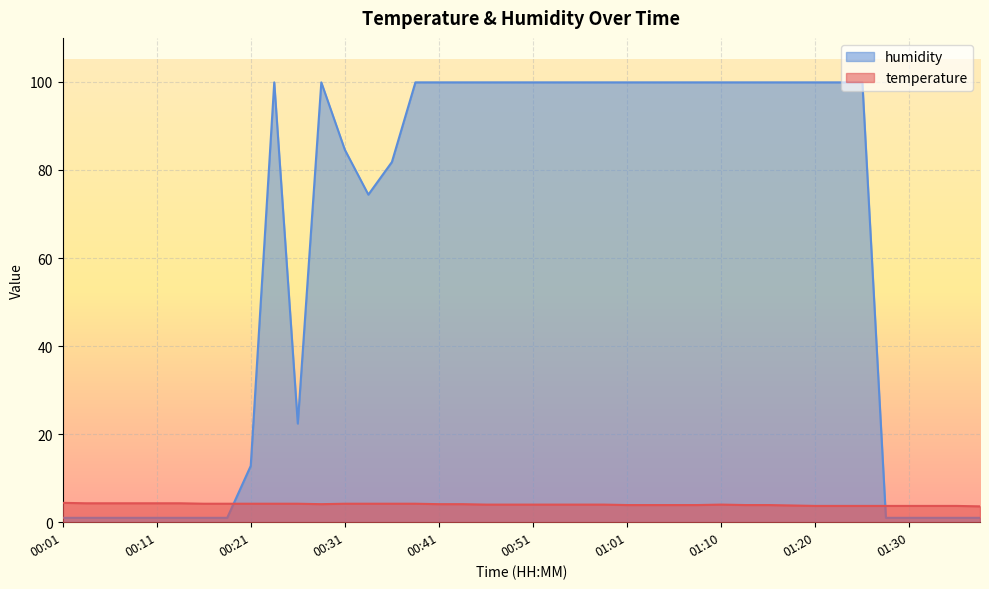

How many interior local valleys does the humidity series have?

2